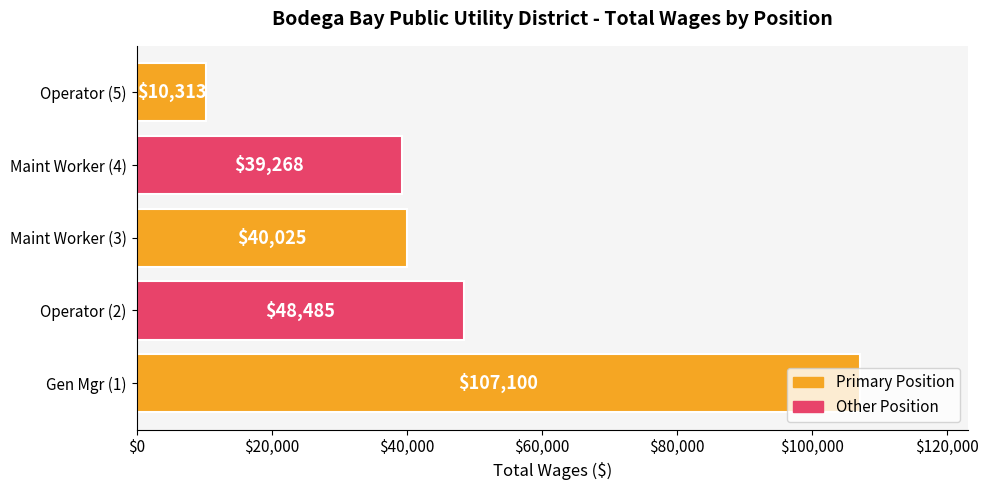

What is the greatest value displayed?

107100